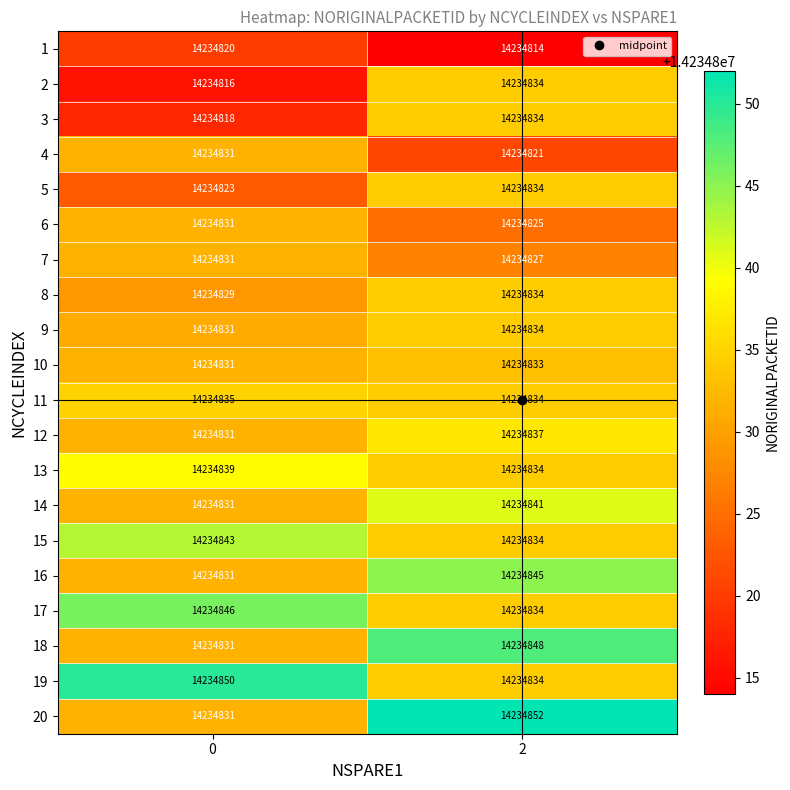

Which series has the largest total across all categories?

19